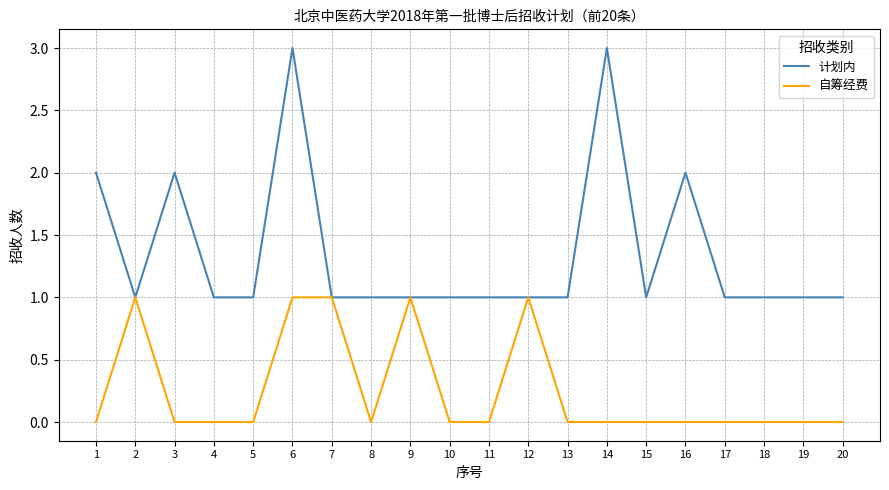

How many 计划内 values are between 1 and 2?

18